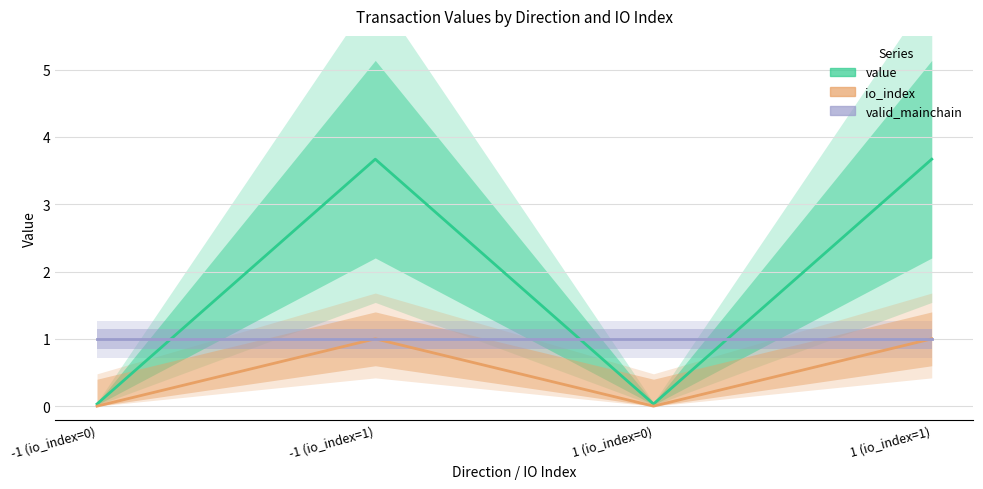

True or false: io_index and value intersect in this chart.

False